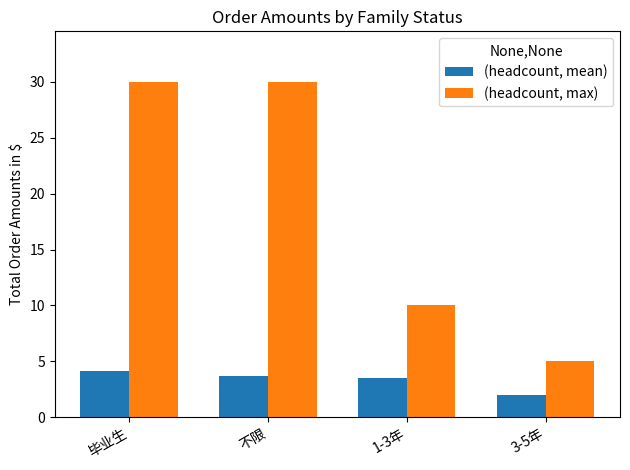

At 1-3年, list the series in order from largest to smallest.

(headcount, max), (headcount, mean)